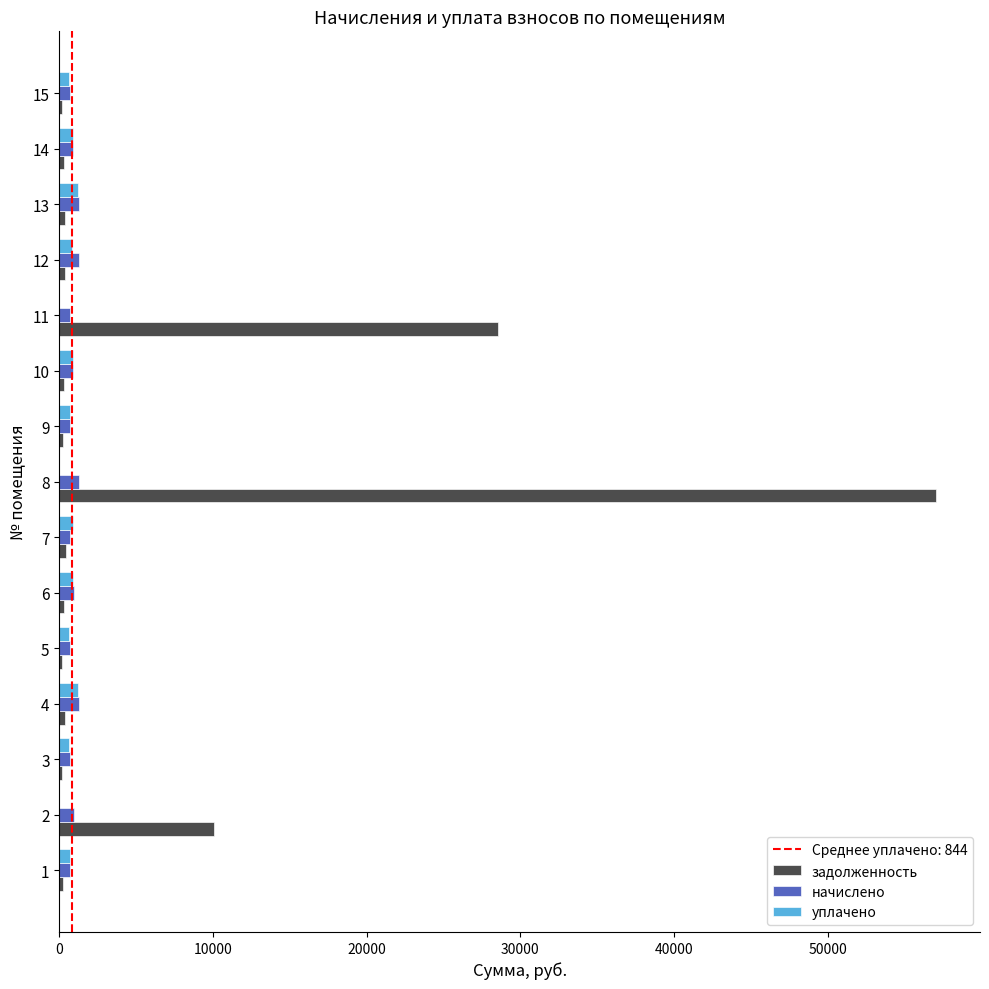

What is the sum of all уплачено values?

10126.0